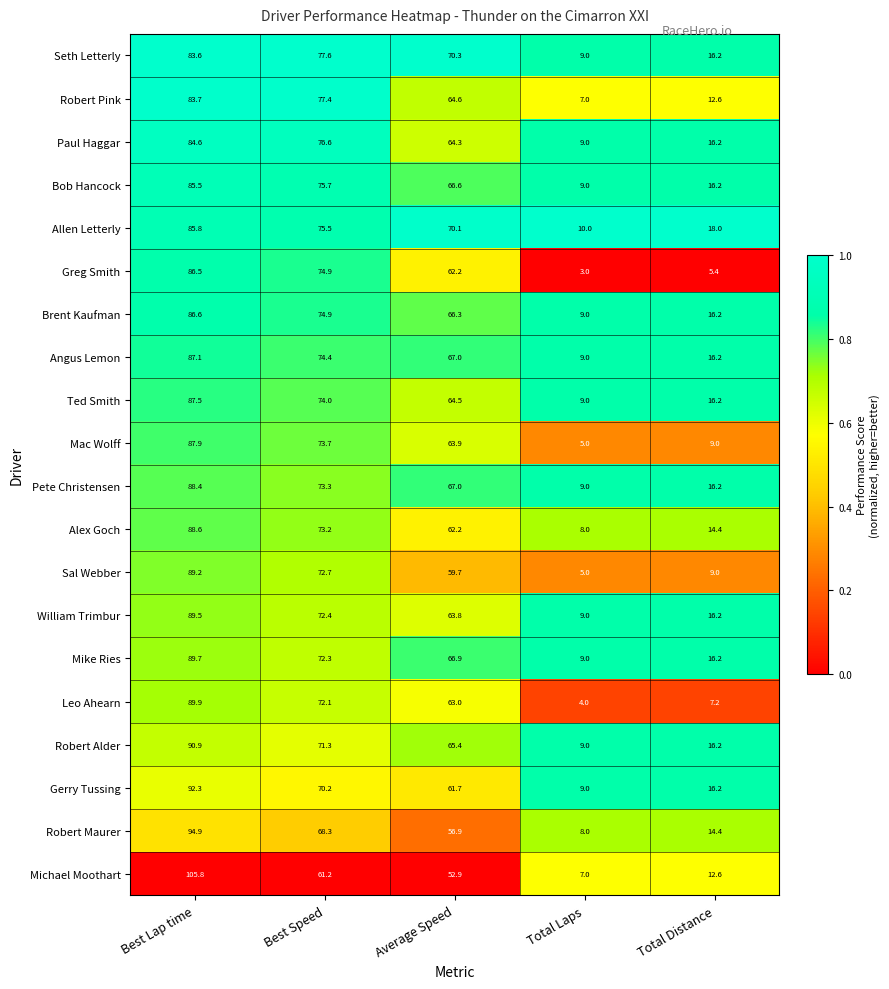

At which category is the sum across all series the highest?

Best Lap time